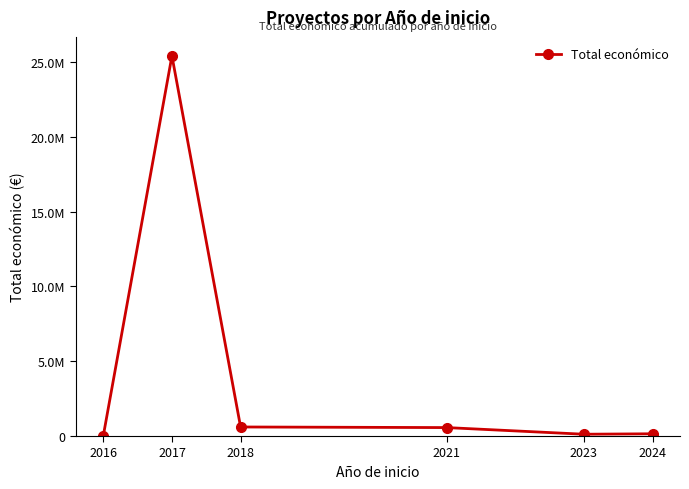

Is this an area chart (filled region under the line)?

No